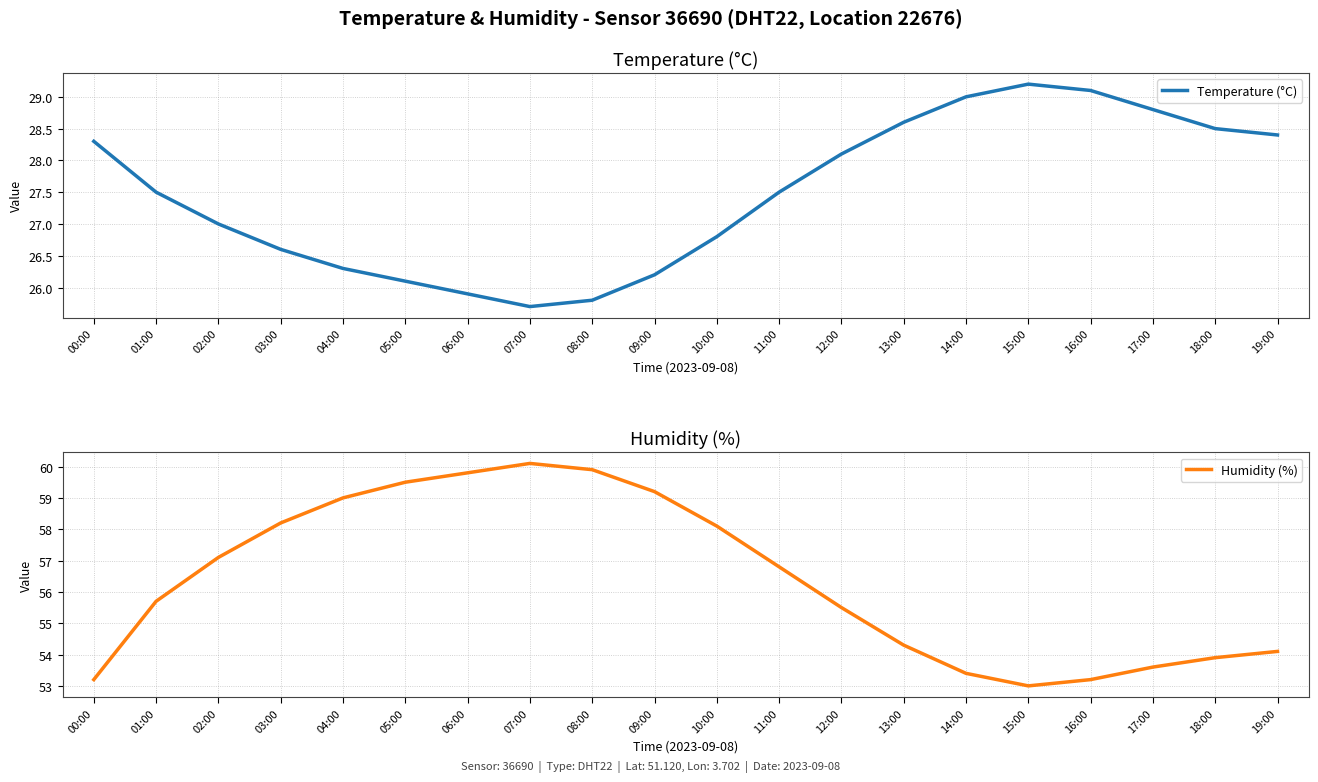

Where is Temperature (°C) nearest to the value 27?

02:00